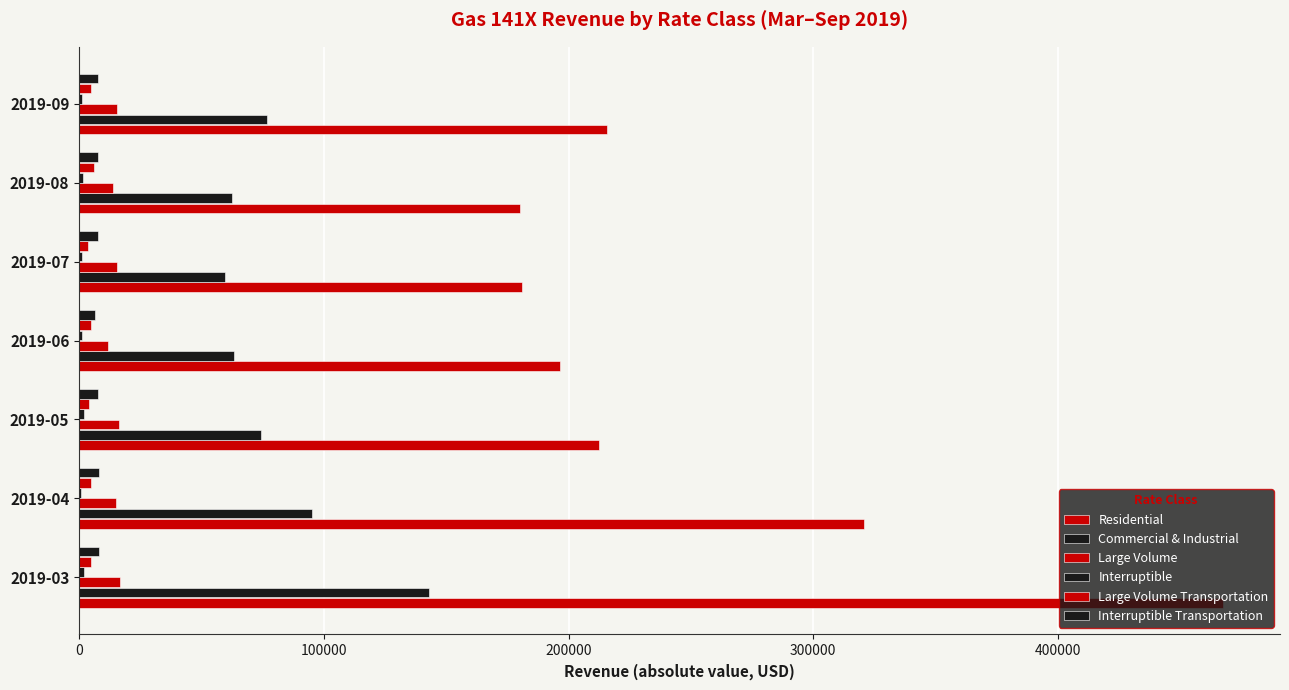

How many categories are shown in the chart?

7